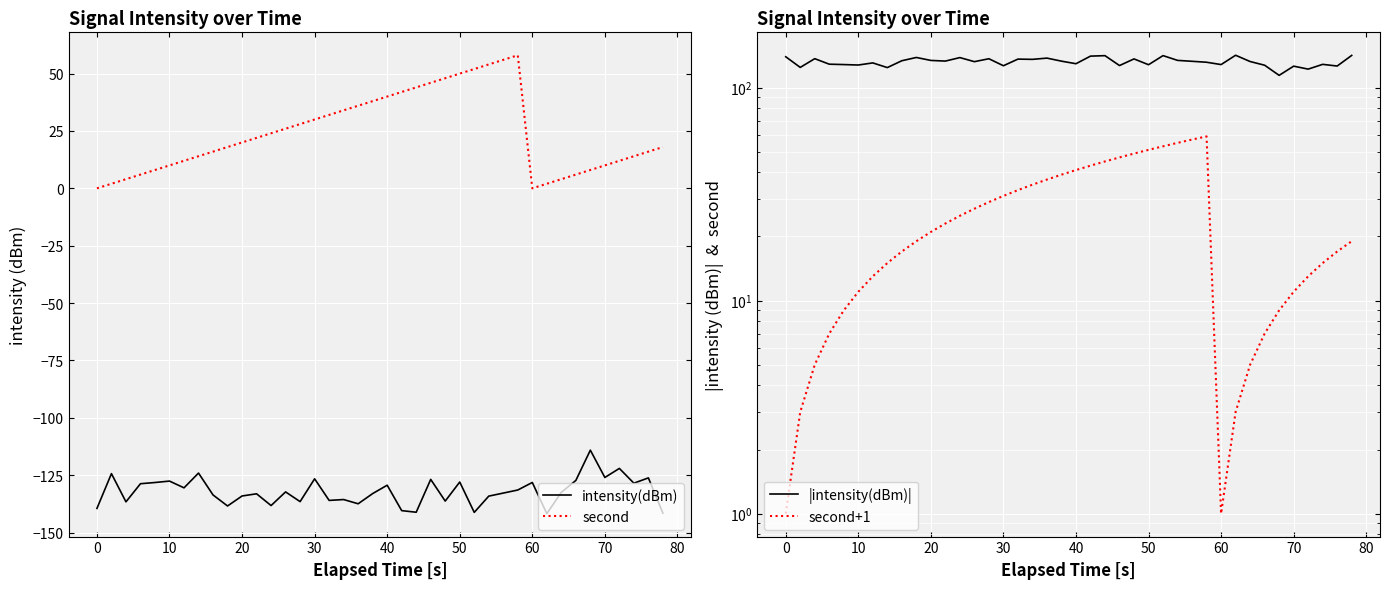

True or false: intensity(dBm) has more than 1 interior local peaks.

True